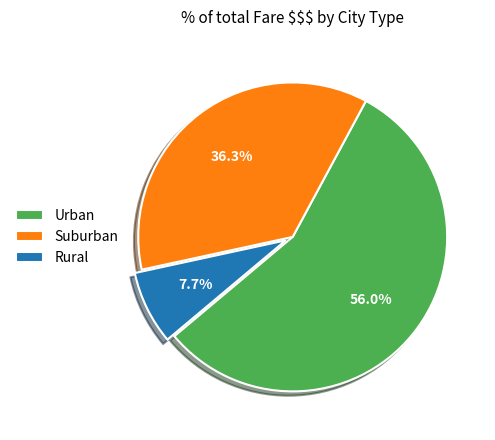

Is the sum of Suburban and Urban greater than half?

Yes